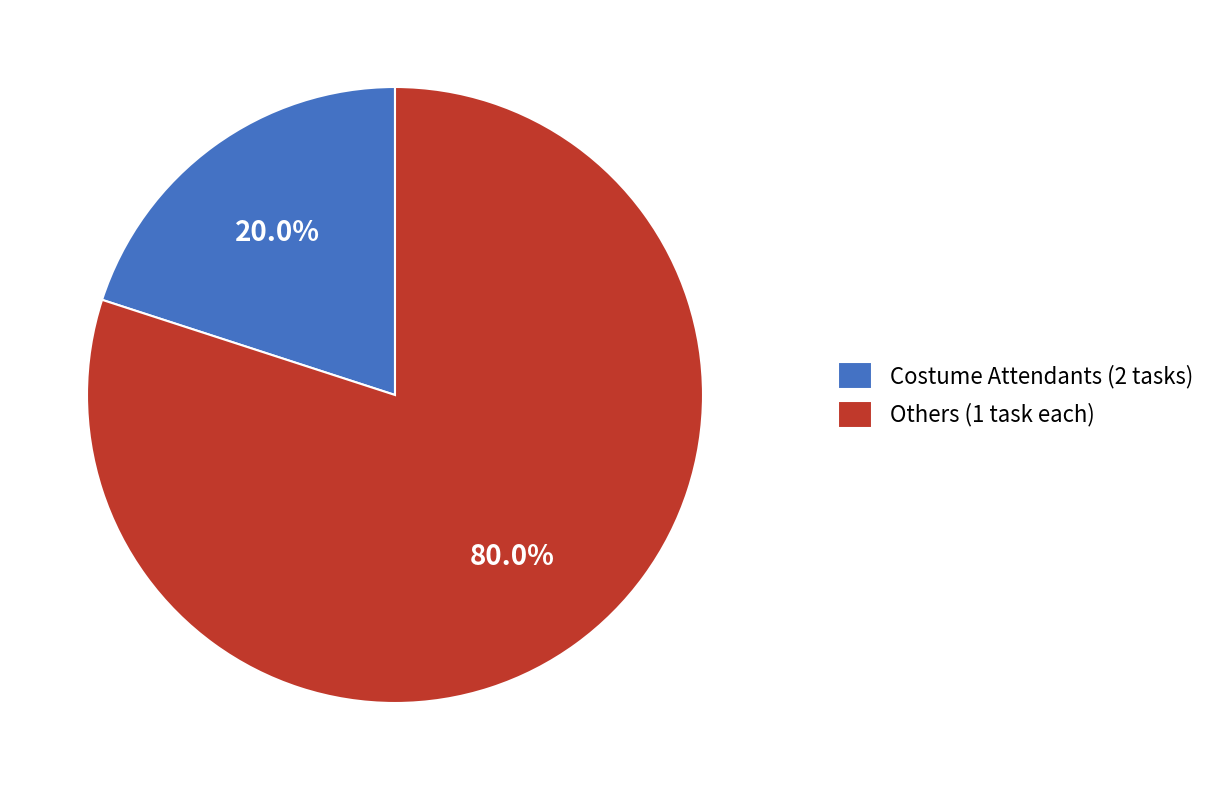

Between Others (1 task each) and Costume Attendants (2 tasks), which is larger?

Others (1 task each)